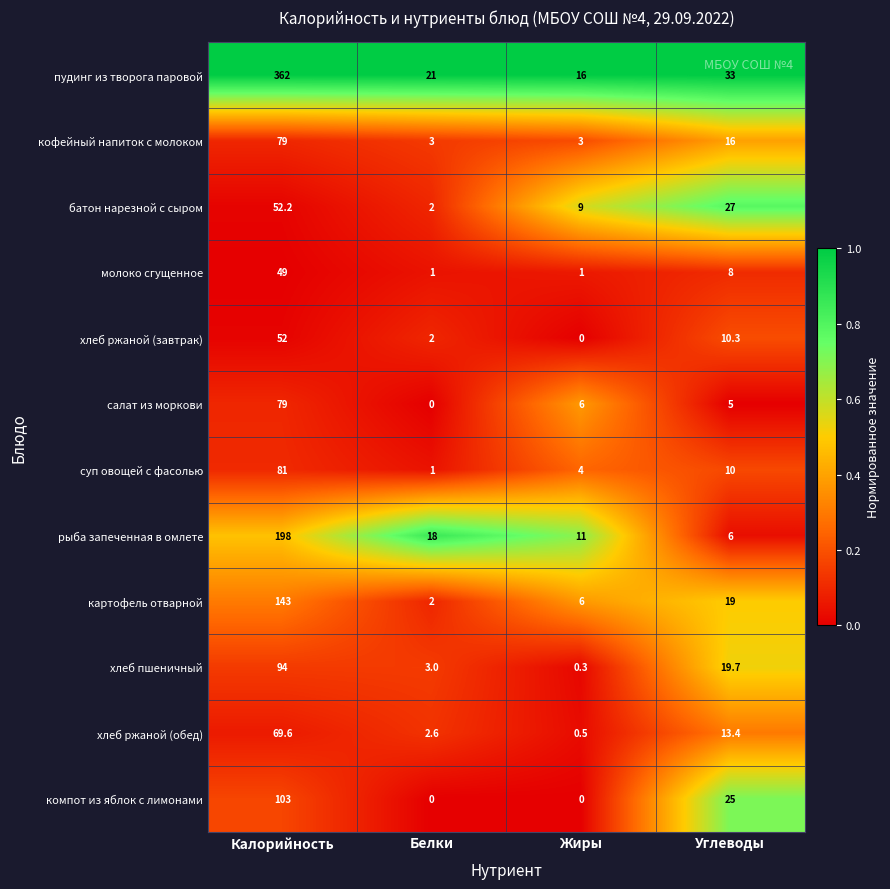

The value of картофель отварной at Жиры is 6.0. True or false?

True